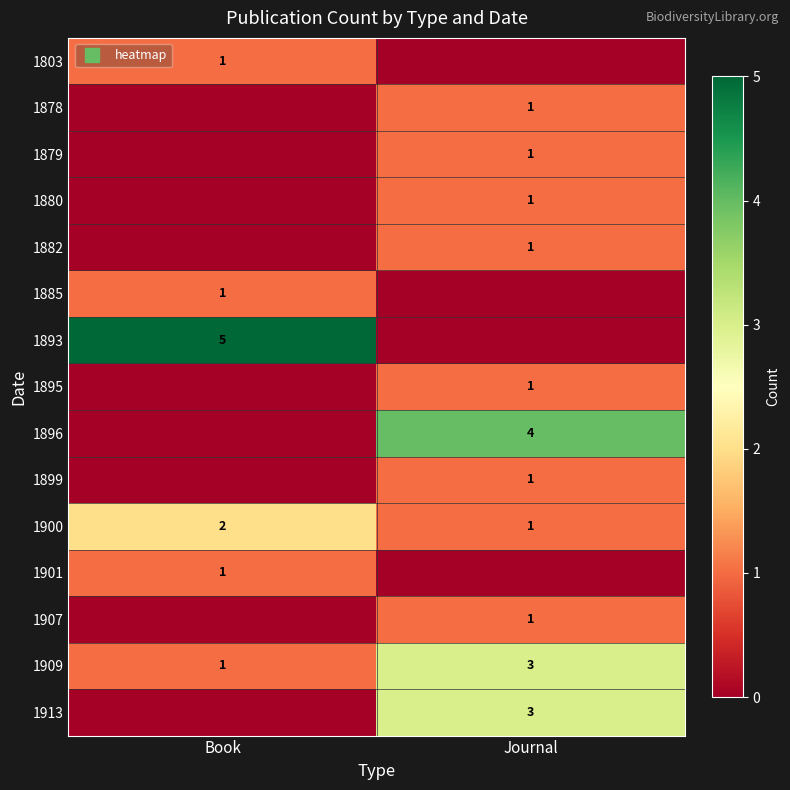

What is the highest value of the 1878 series?

1